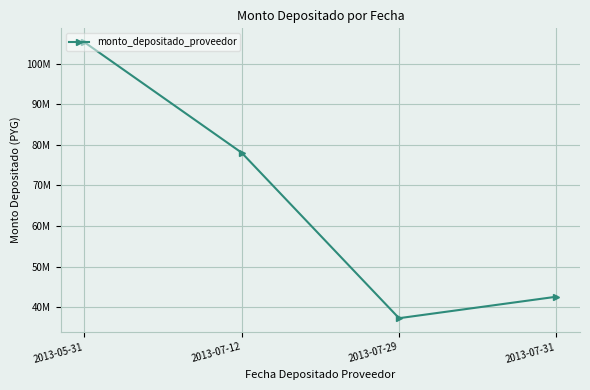

Reading left to right, transcribe all the data shown in this chart.

2013-05-31=105273339	2013-07-12=78037921	2013-07-29=37292254	2013-07-31=42579834